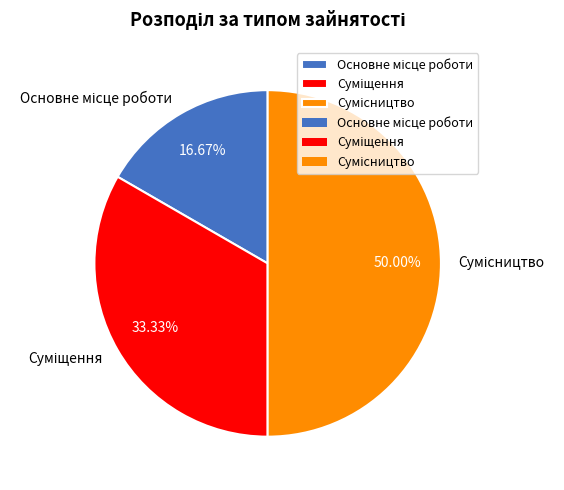

To the nearest percent, what percentage of the pie is Основне місце роботи?

17%